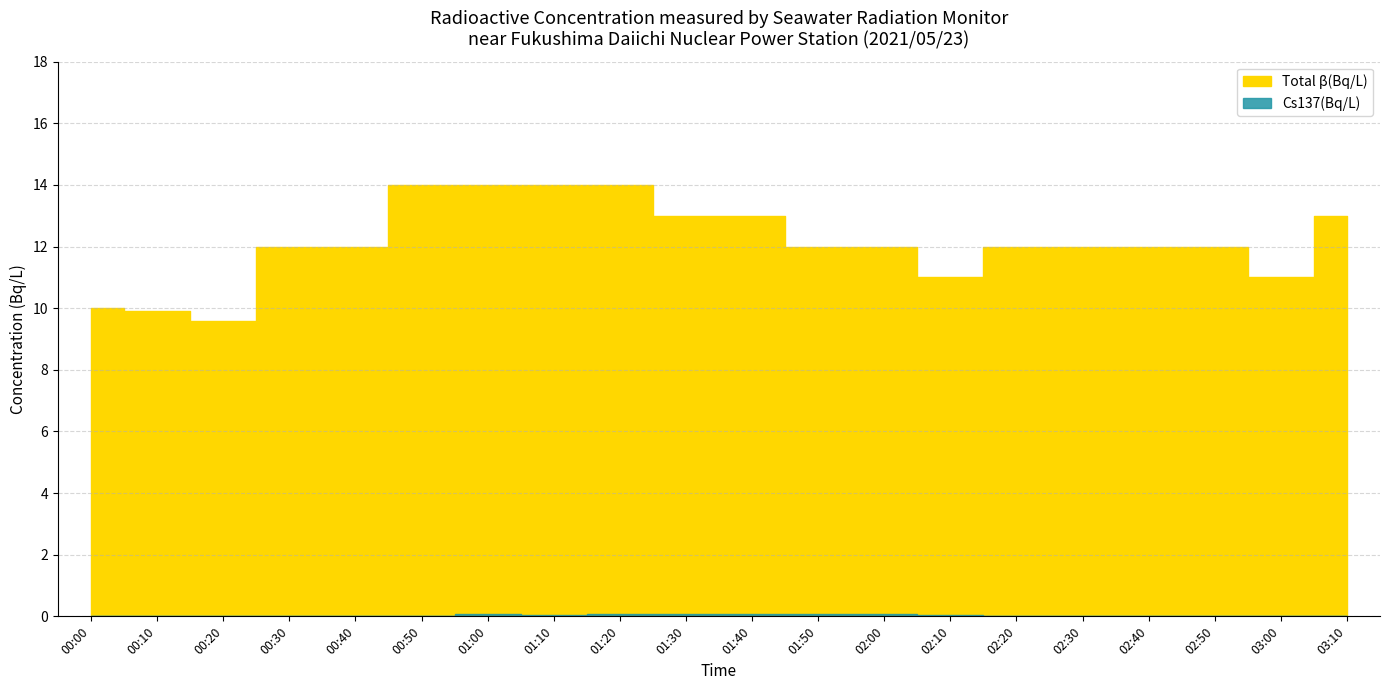

The value of Total β(Bq/L) at 03:10 is 17.9. True or false?

False